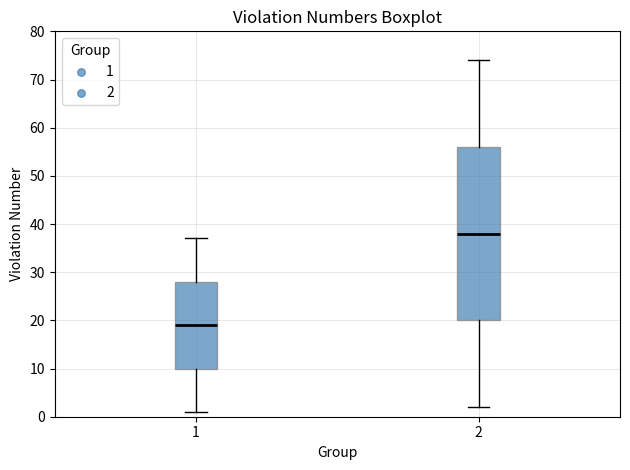

Which box is the tallest, from its lower edge to its upper edge?

2